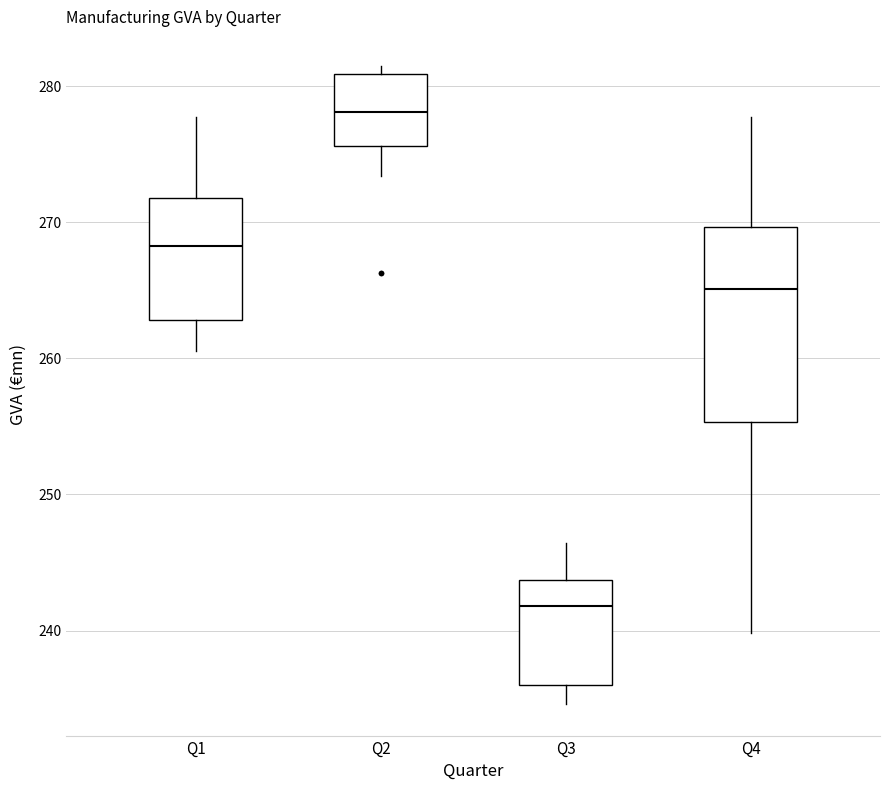

Where does the upper whisker of the box for Q3 end on the y-axis? The values are not printed on the chart, so give them approximately, as read against the axis.

246